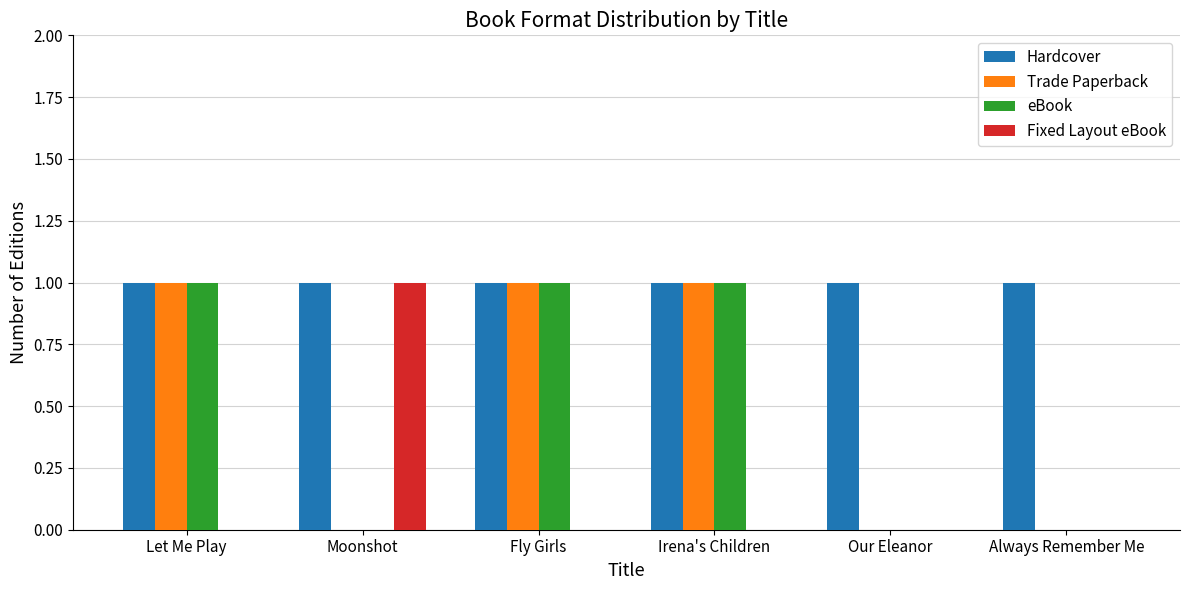

Reading left to right, what are all the values shown in this chart?

Hardcover: Let Me Play=1	Moonshot=1	Fly Girls=1	Irena's Children=1	Our Eleanor=1	Always Remember Me=1
Trade Paperback: Let Me Play=1	Moonshot=0	Fly Girls=1	Irena's Children=1	Our Eleanor=0	Always Remember Me=0
eBook: Let Me Play=1	Moonshot=0	Fly Girls=1	Irena's Children=1	Our Eleanor=0	Always Remember Me=0
Fixed Layout eBook: Let Me Play=0	Moonshot=1	Fly Girls=0	Irena's Children=0	Our Eleanor=0	Always Remember Me=0